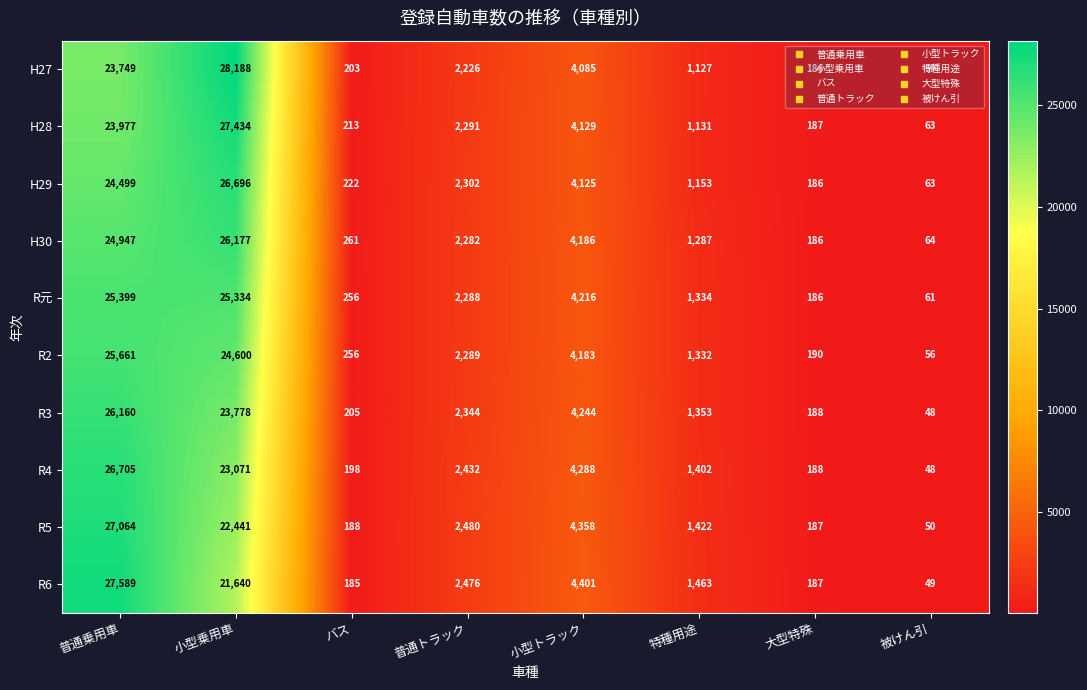

What is the approximate value of H30 at 小型乗用車?

26177